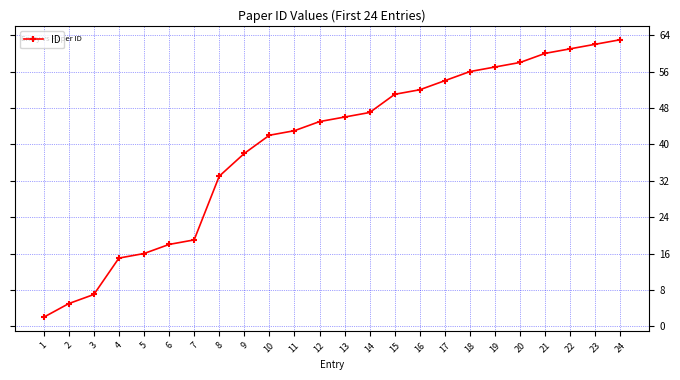

What is the minimum value shown in the chart?

2